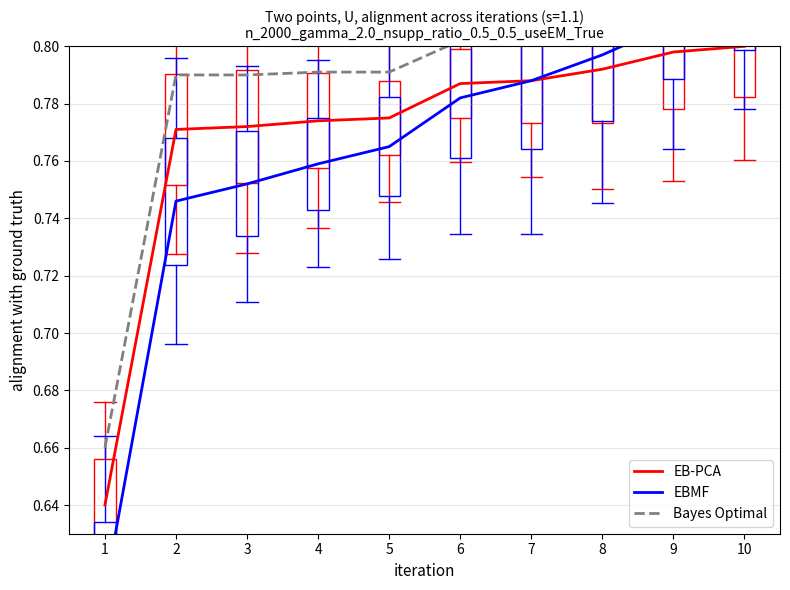

True or false: EB-PCA and Bayes Optimal intersect in this chart.

False